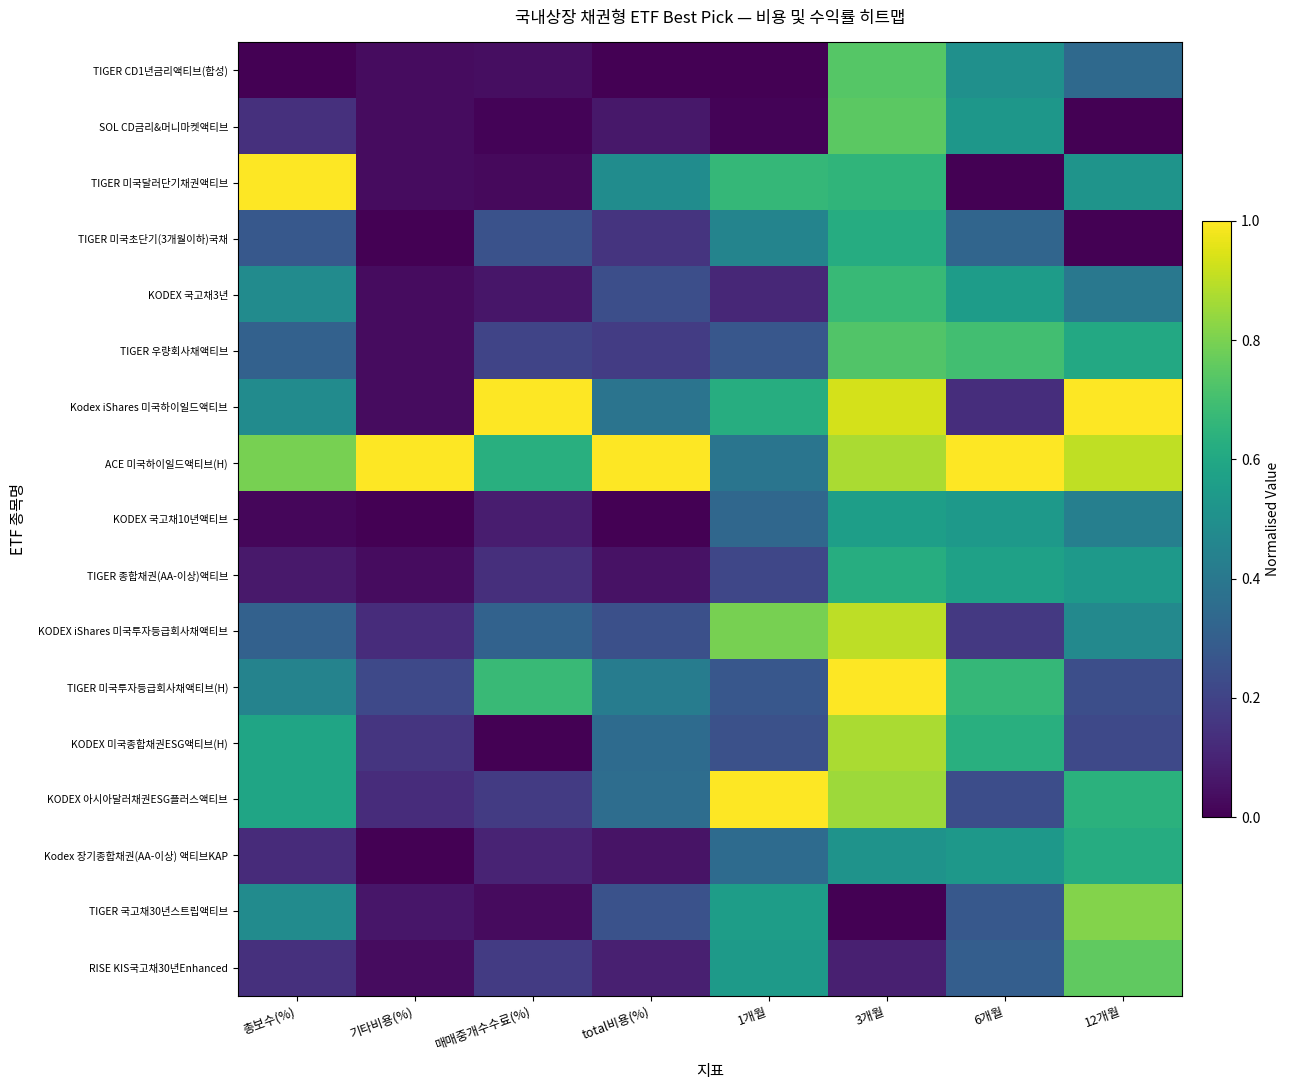

Count the number of data series in this chart.

17